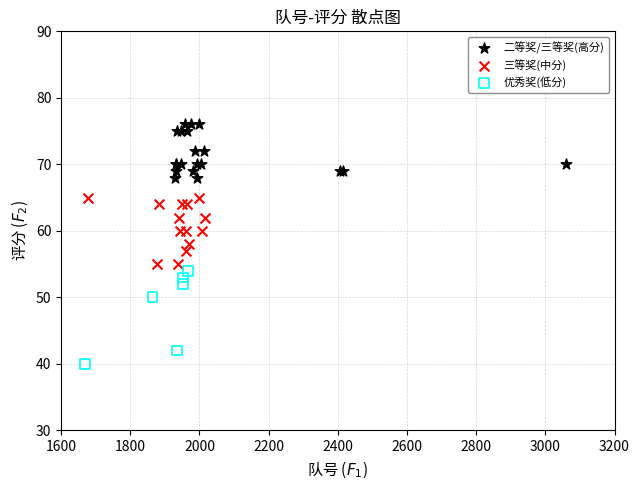

Which series contains the lowest Y value?

优秀奖(低分)